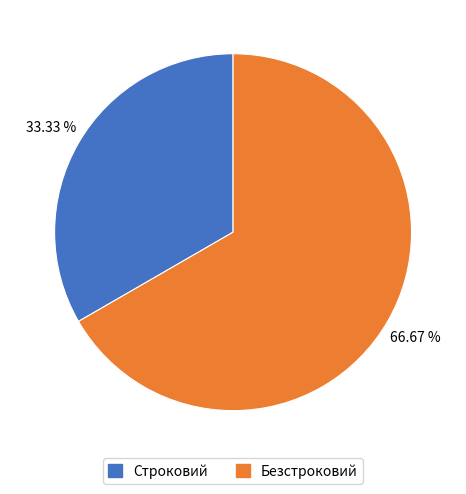

How many slices are in this pie chart?

2